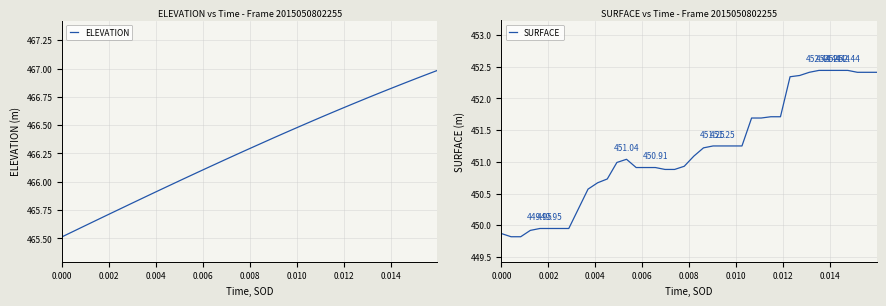

Count the number of categories in the chart.

40